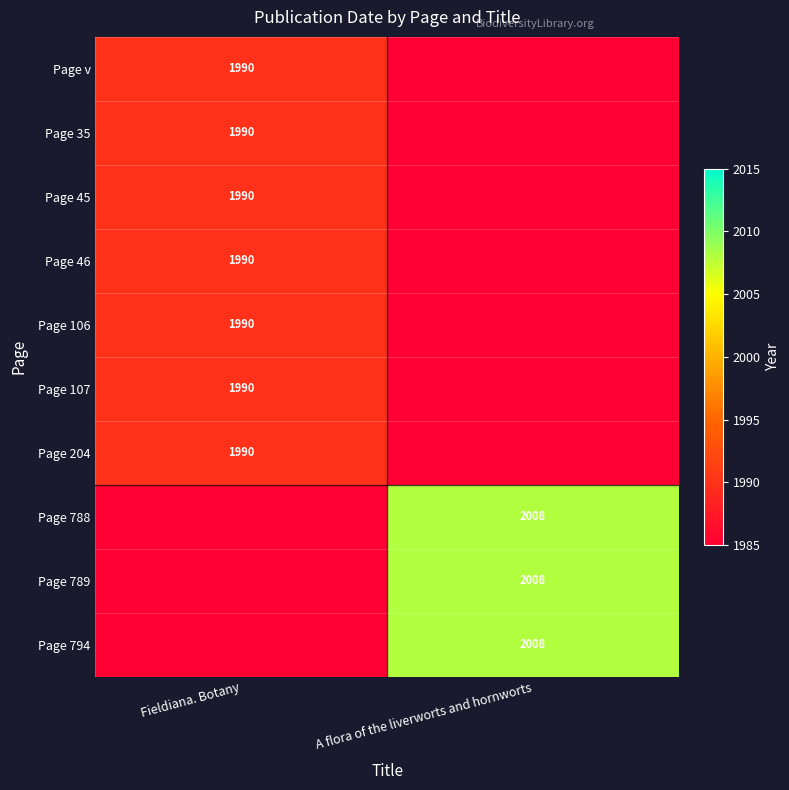

The value of Page 106 at Fieldiana. Botany is 3054. True or false?

False